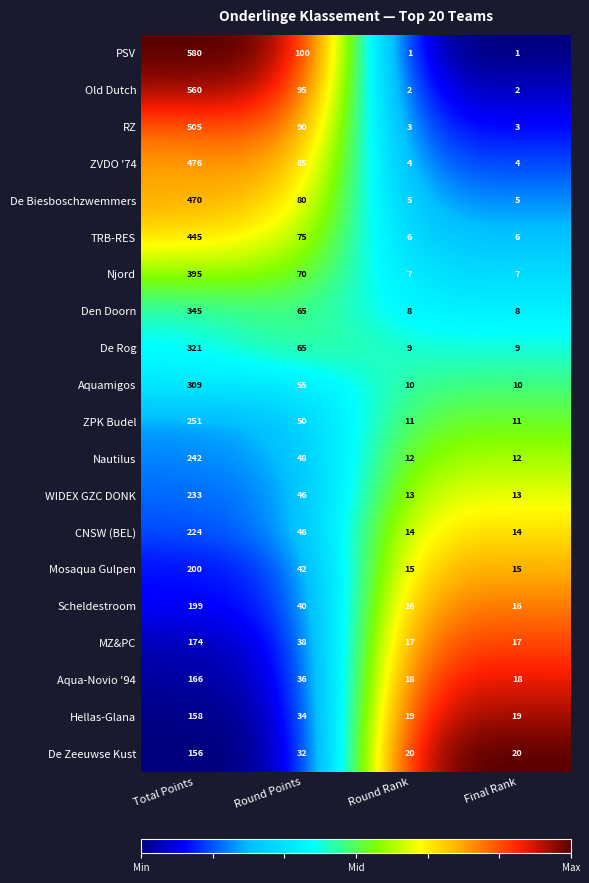

Rank the series by their maximum value, from lowest to highest.

De Zeeuwse Kust, Hellas-Glana, Aqua-Novio '94, MZ&PC, Scheldestroom, Mosaqua Gulpen, CNSW (BEL), WIDEX GZC DONK, Nautilus, ZPK Budel, Aquamigos, De Rog, Den Doorn, Njord, TRB-RES, De Biesboschzwemmers, ZVDO '74, RZ, Old Dutch, PSV